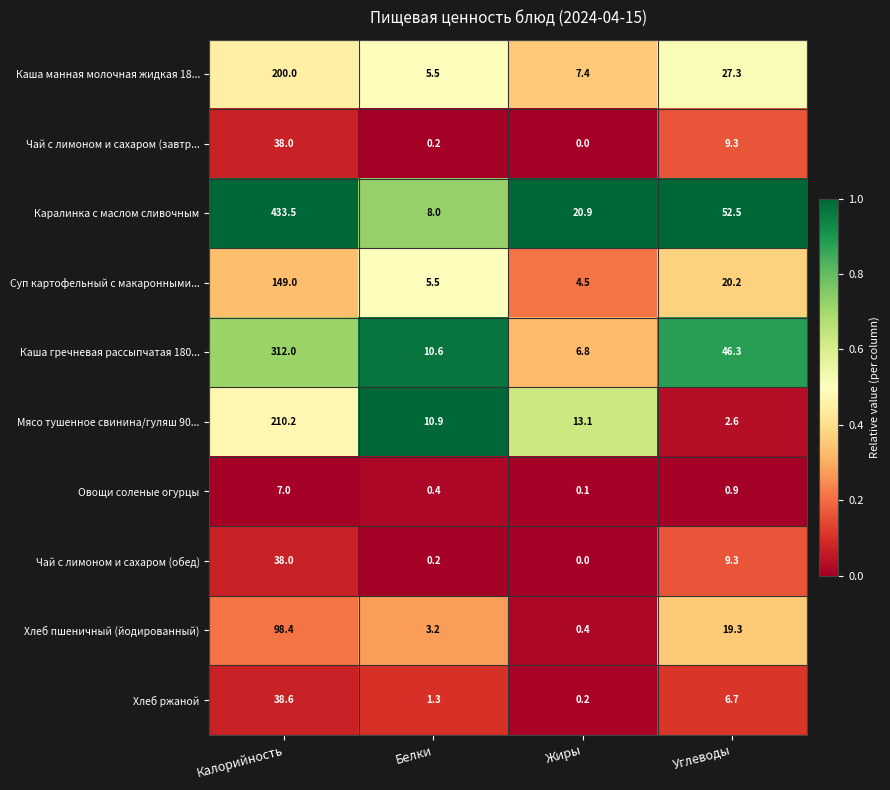

What is the difference between the Каша гречневая рассыпчатая 180... values at Калорийность and Жиры?

305.2